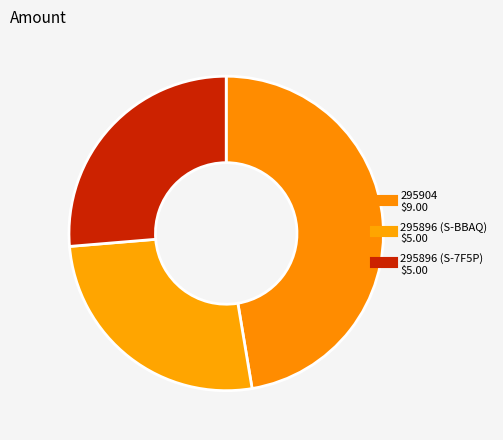

Count the number of slices in the pie.

3